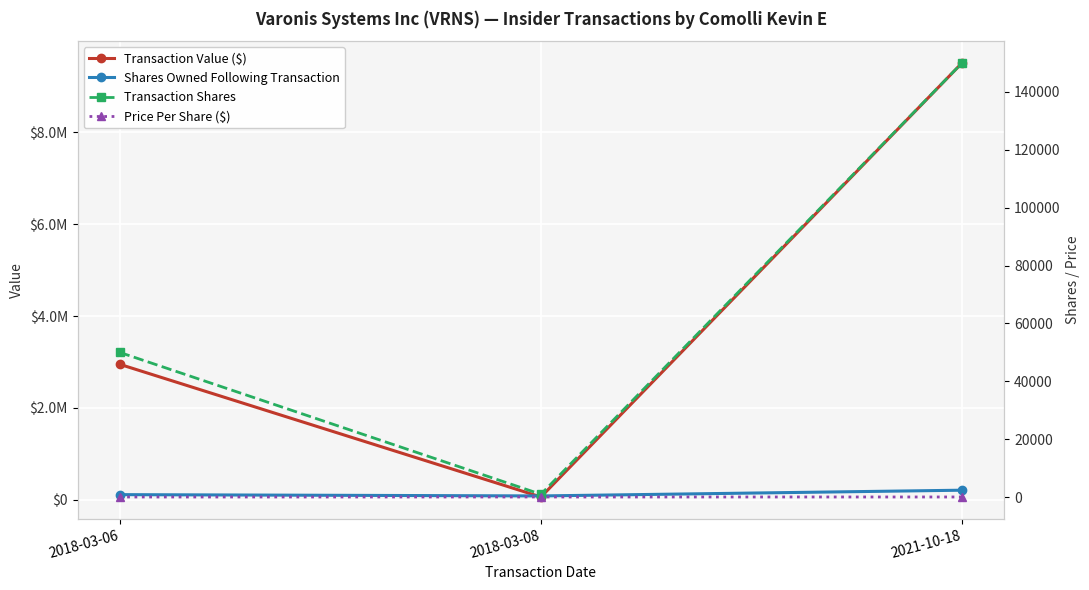

The value of Transaction Value ($) at 2018-03-08 is 59935.0. True or false?

True